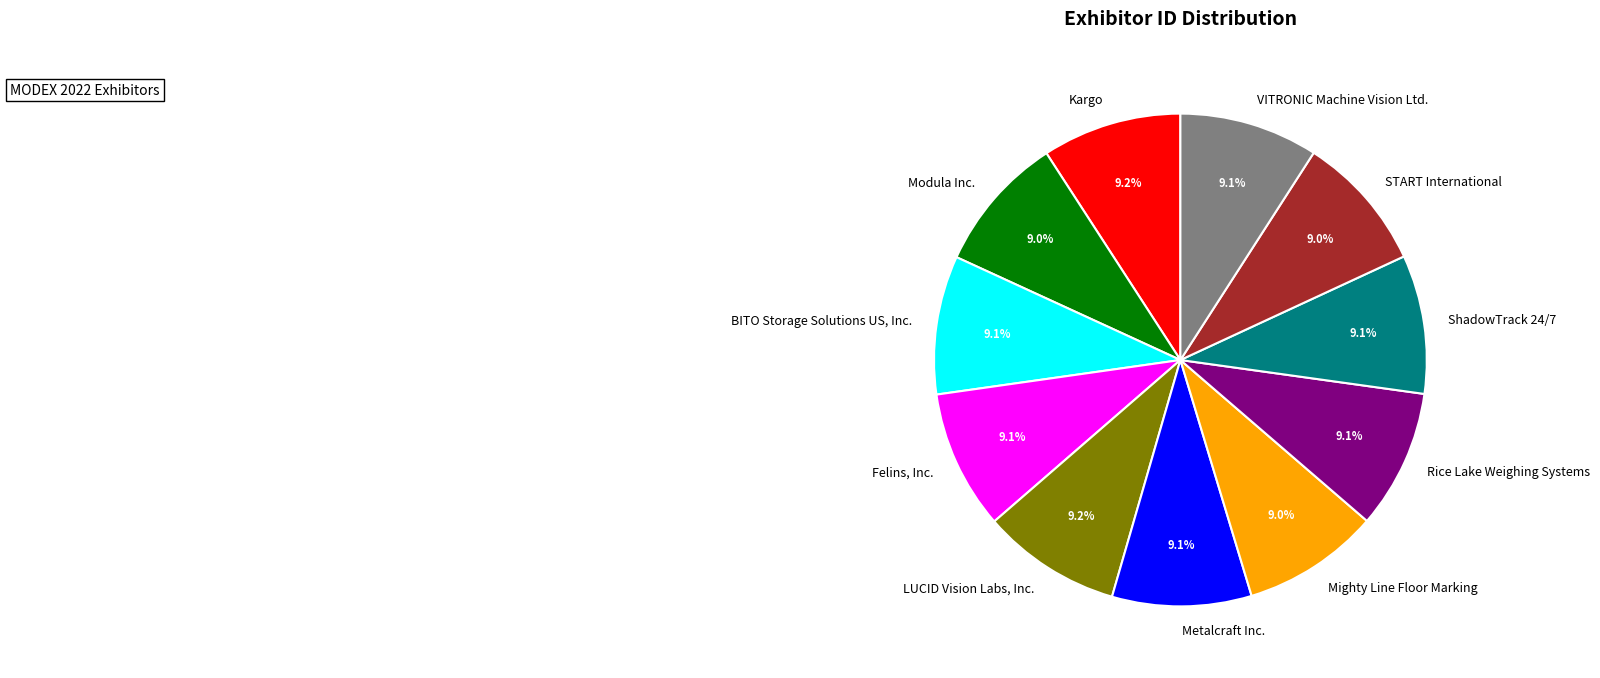

How much of the chart is everything except BITO Storage Solutions US, Inc.?

90.9%